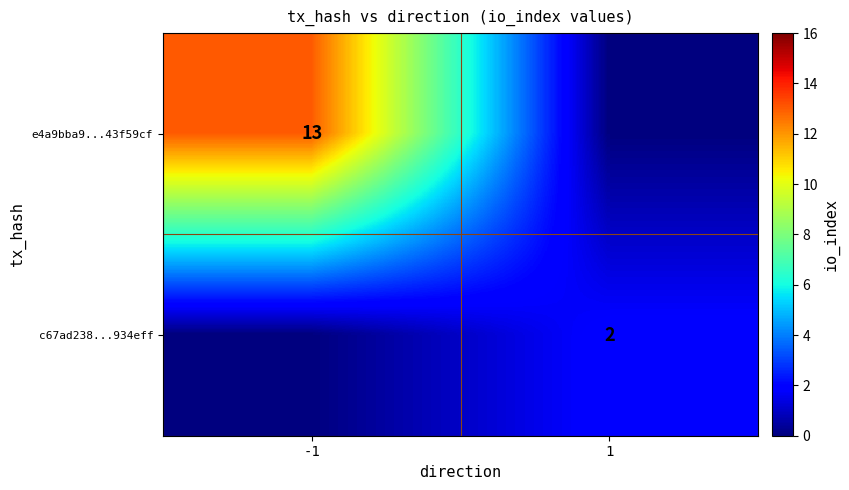

The e4a9bba9...43f59cf series shows 13 at -1. True or false?

True